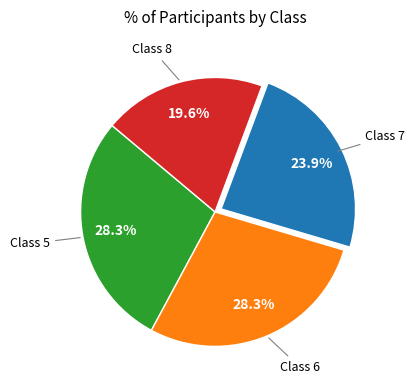

To the nearest percent, what is the difference between the largest and smallest slice percentages?

9%